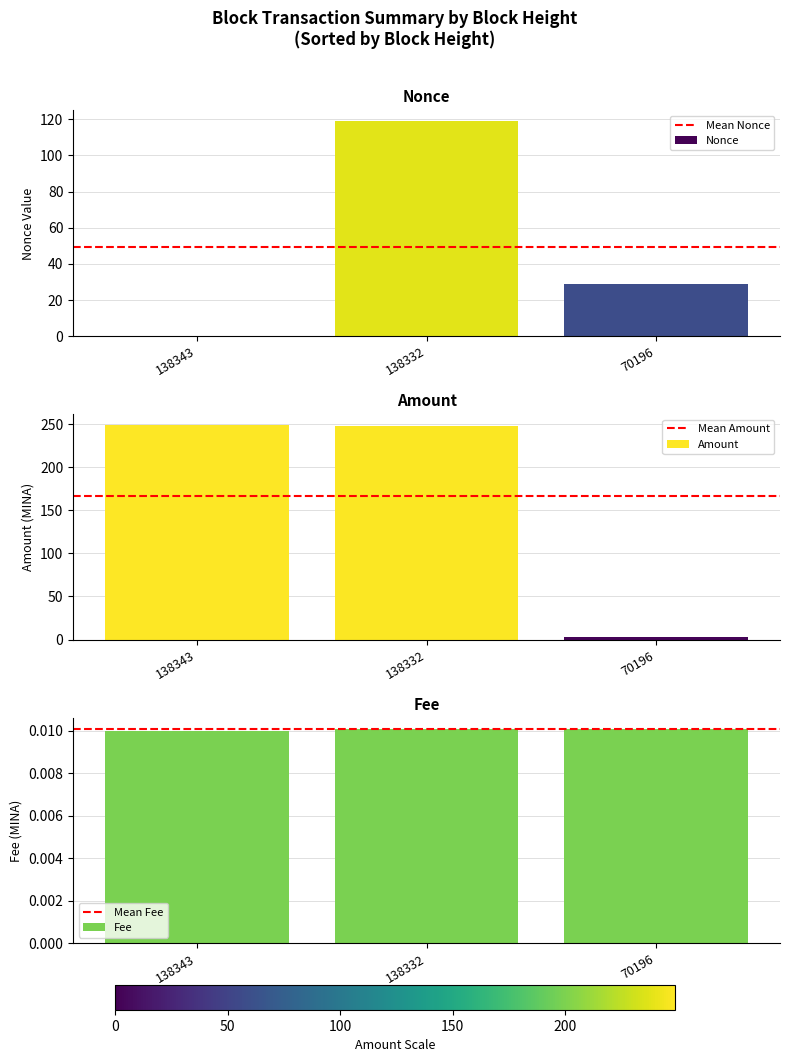

At which category does the chart reach its minimum across all series?

138343